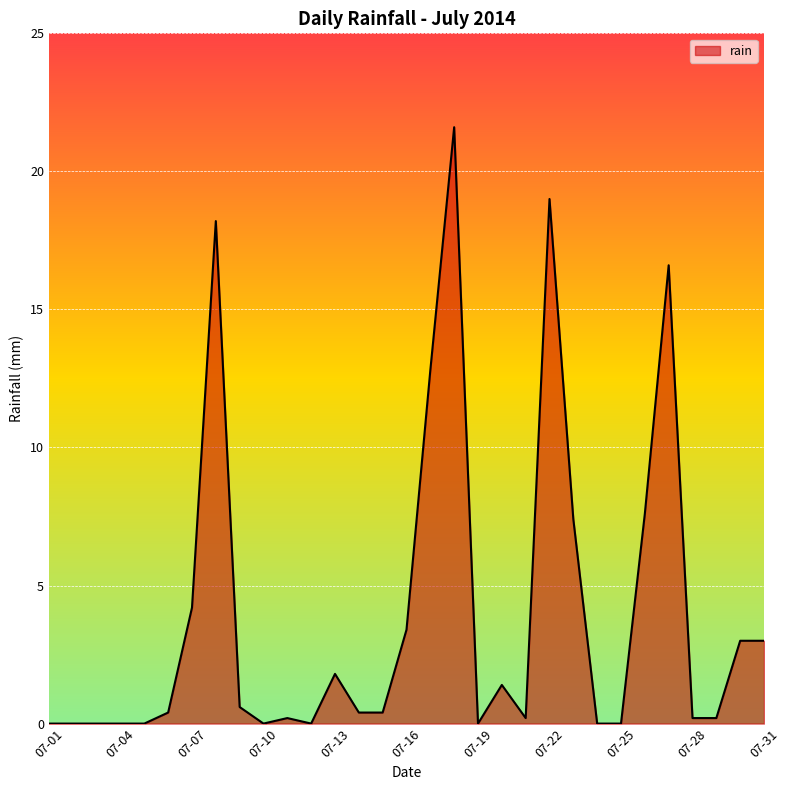

What is the greatest value displayed?

21.6